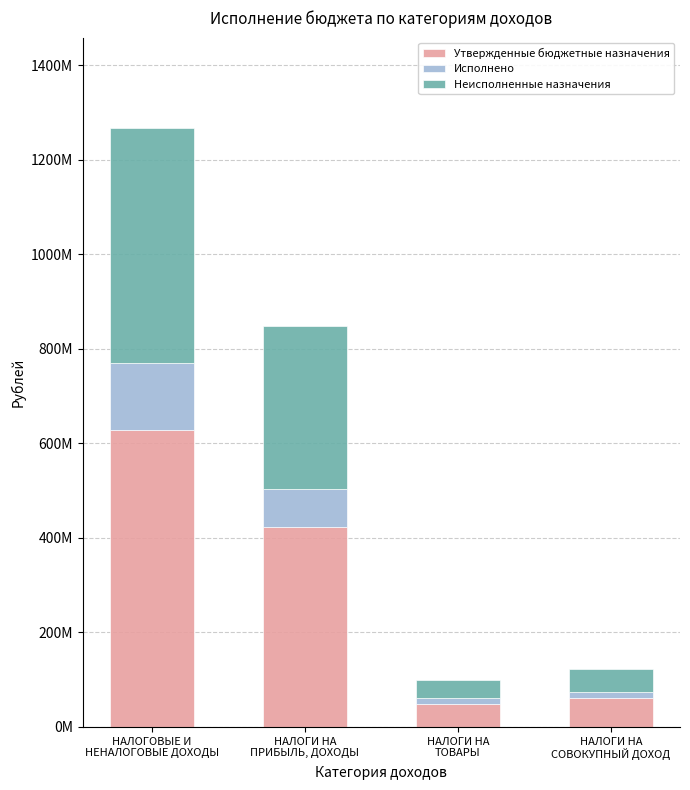

Rank the series at НАЛОГОВЫЕ И
НЕНАЛОГОВЫЕ ДОХОДЫ from lowest to highest value.

Исполнено, Неисполненные назначения, Утвержденные бюджетные назначения